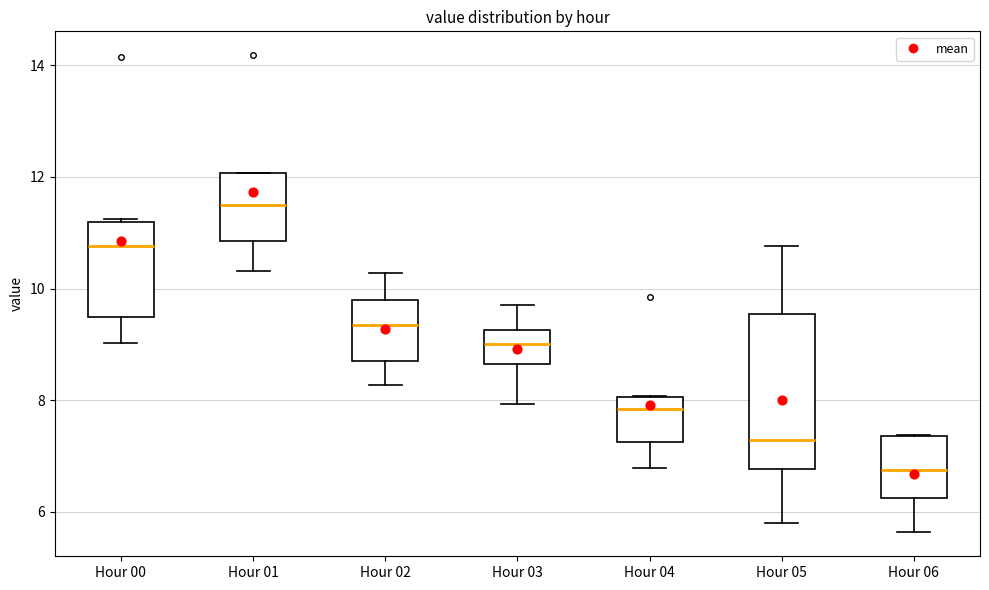

Comparing the boxes themselves (not the whiskers), which one is the tallest?

Hour 05